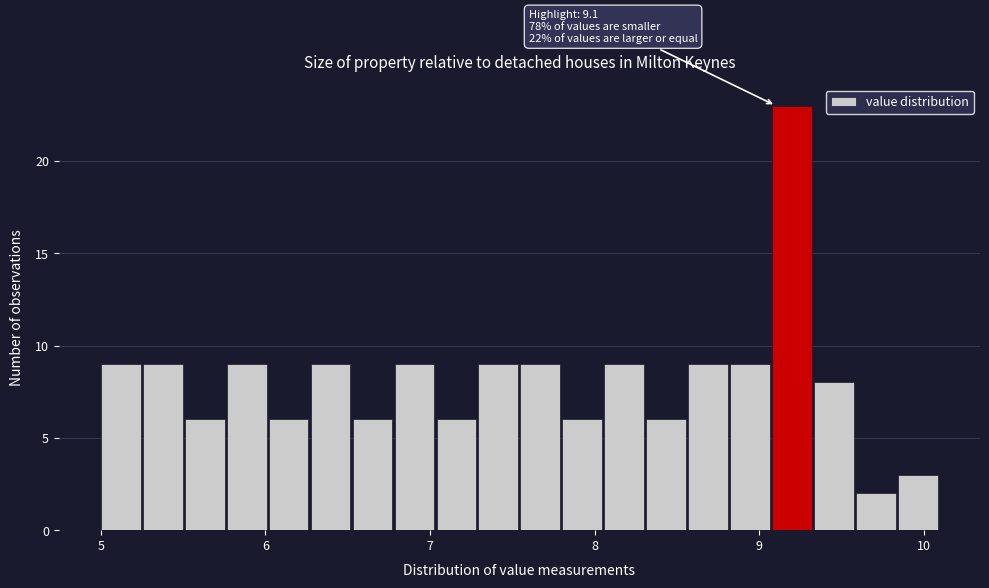

Read against the x-axis, roughly where is the centre of the tallest bar?

9.2